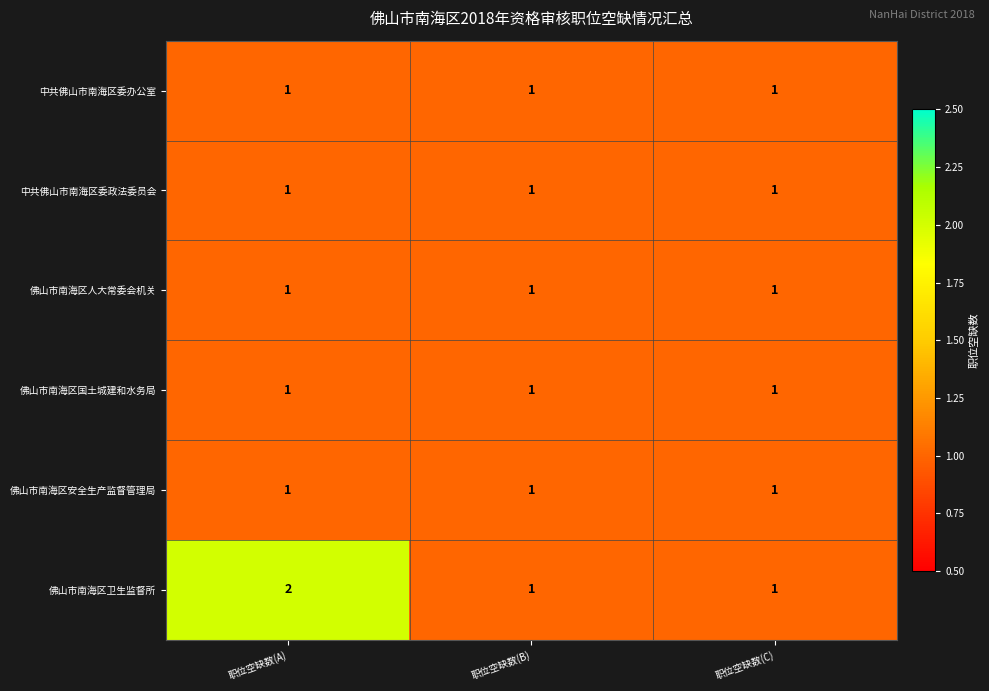

Reading right to left, list all the values displayed in this chart.

中共佛山市南海区委办公室: 职位空缺数(C)=1	职位空缺数(B)=1	职位空缺数(A)=1
中共佛山市南海区委政法委员会: 职位空缺数(C)=1	职位空缺数(B)=1	职位空缺数(A)=1
佛山市南海区人大常委会机关: 职位空缺数(C)=1	职位空缺数(B)=1	职位空缺数(A)=1
佛山市南海区国土城建和水务局: 职位空缺数(C)=1	职位空缺数(B)=1	职位空缺数(A)=1
佛山市南海区安全生产监督管理局: 职位空缺数(C)=1	职位空缺数(B)=1	职位空缺数(A)=1
佛山市南海区卫生监督所: 职位空缺数(C)=1	职位空缺数(B)=1	职位空缺数(A)=2